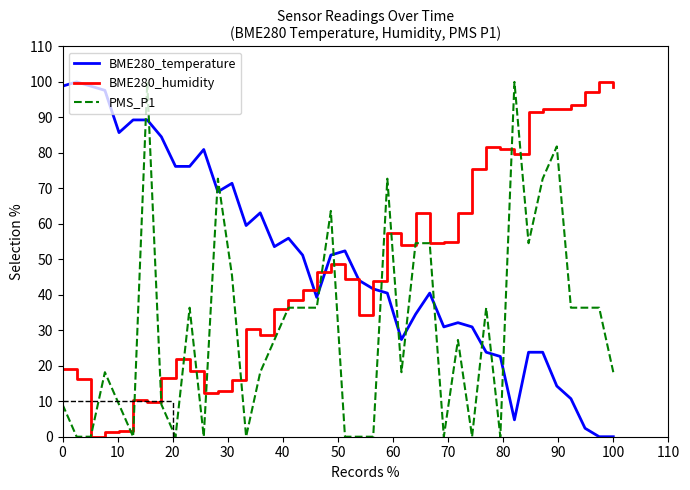

Does the chart display data point markers on the line(s)?

No